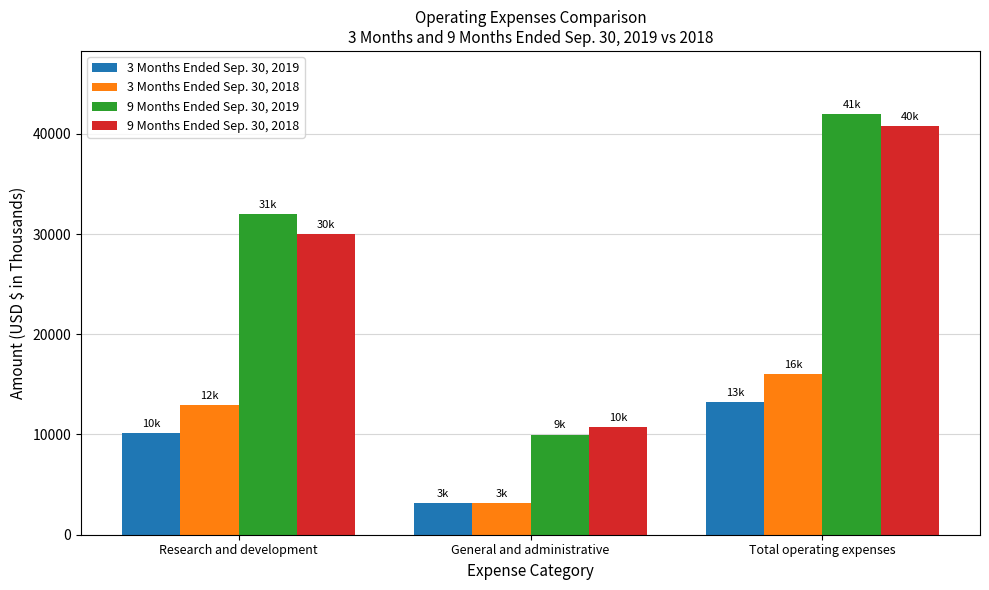

What is the label of the 1st bar from the left?

Research and development